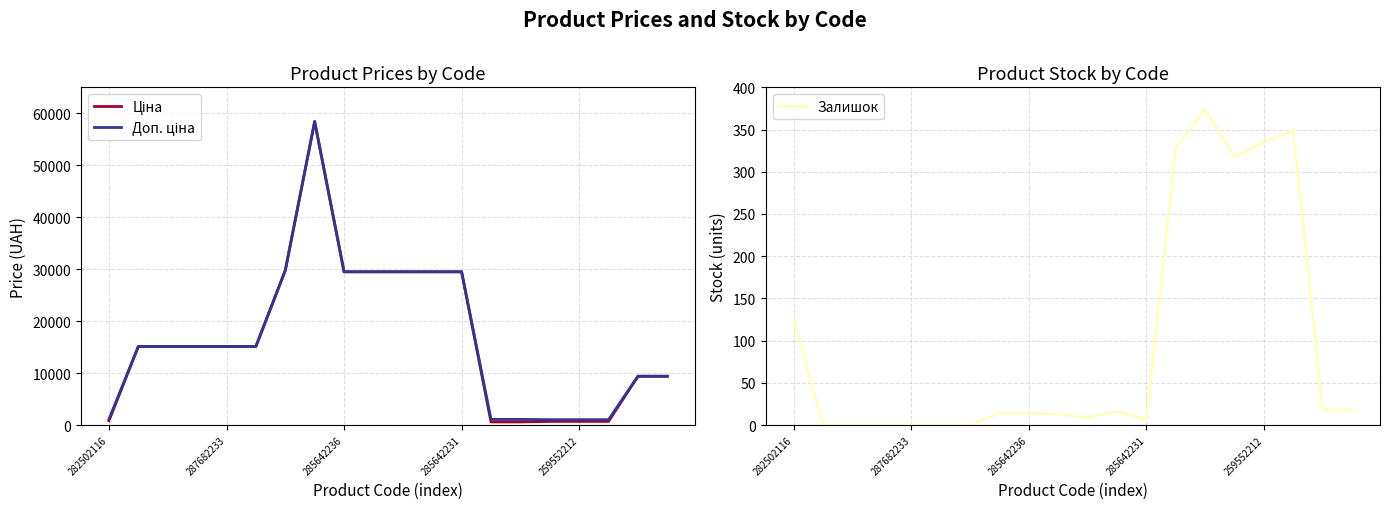

At 10, list the series in order from smallest to largest.

Залишок, Ціна, Доп. ціна